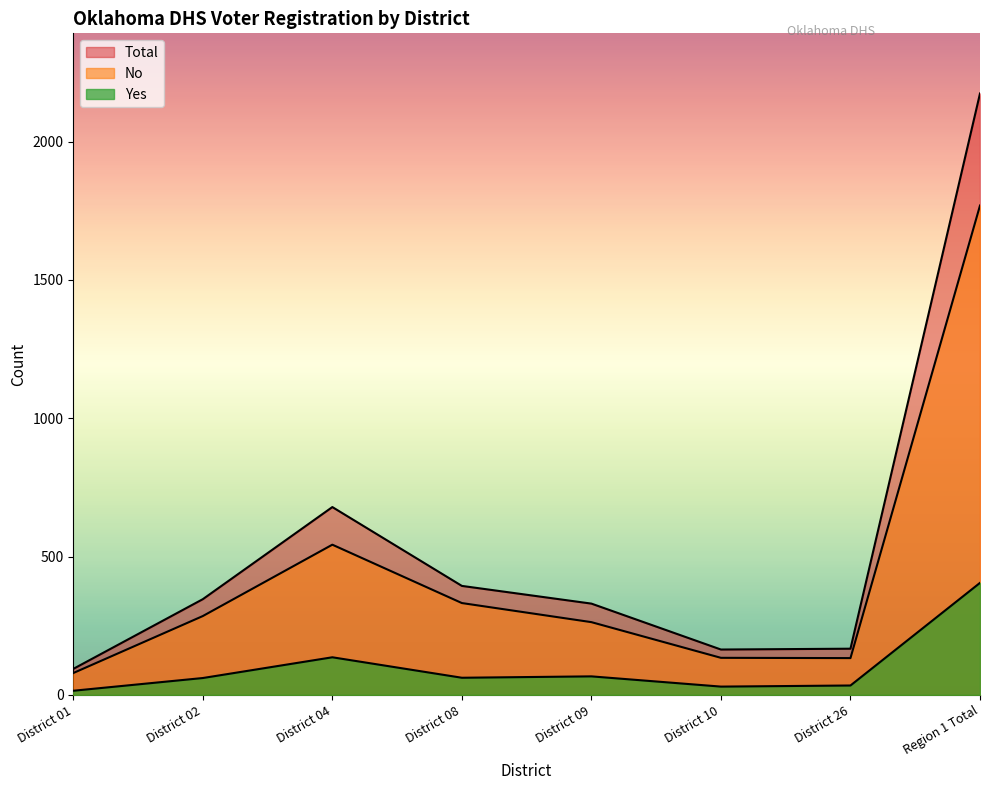

The value of No at District 01 is 79. True or false?

True